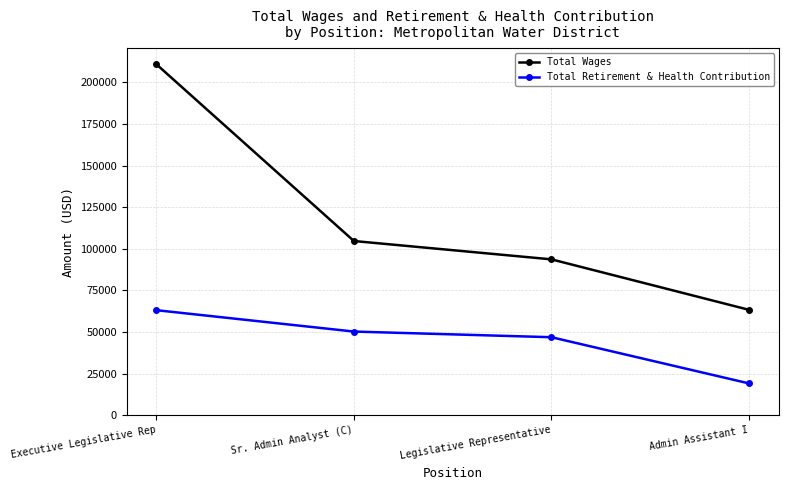

True or false: Total Retirement & Health Contribution has a value of 19196 at Admin Assistant I.

True